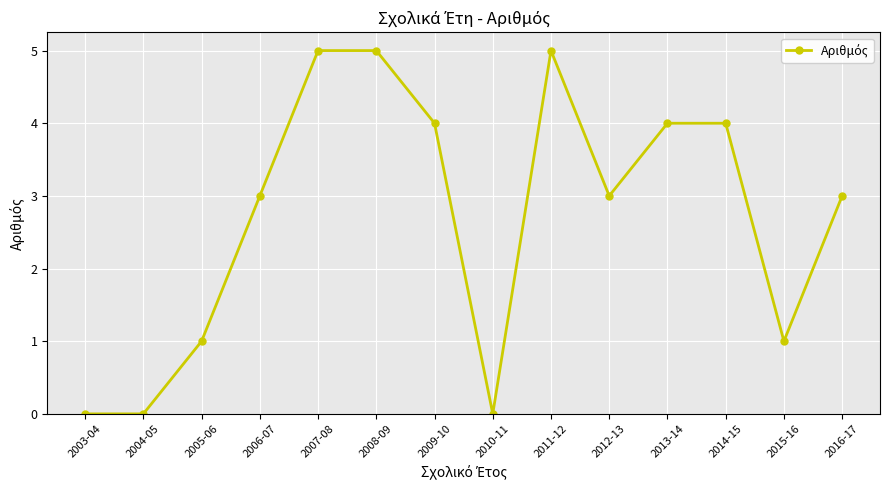

Reading left to right, transcribe all the data shown in this chart.

2003-04=0	2004-05=0	2005-06=1	2006-07=3	2007-08=5	2008-09=5	2009-10=4	2010-11=0	2011-12=5	2012-13=3	2013-14=4	2014-15=4	2015-16=1	2016-17=3